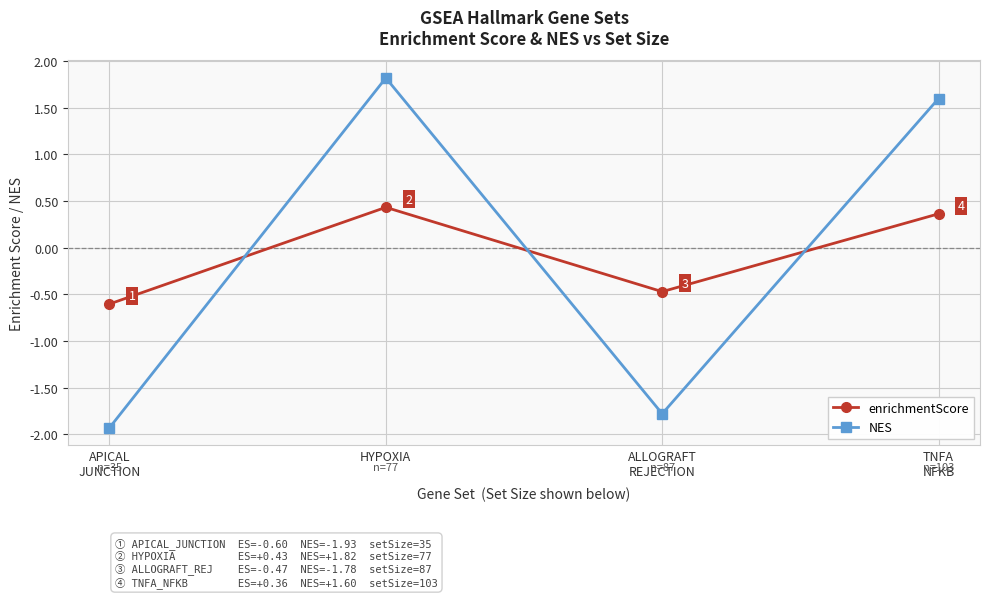

How many lines are shown in the chart?

2